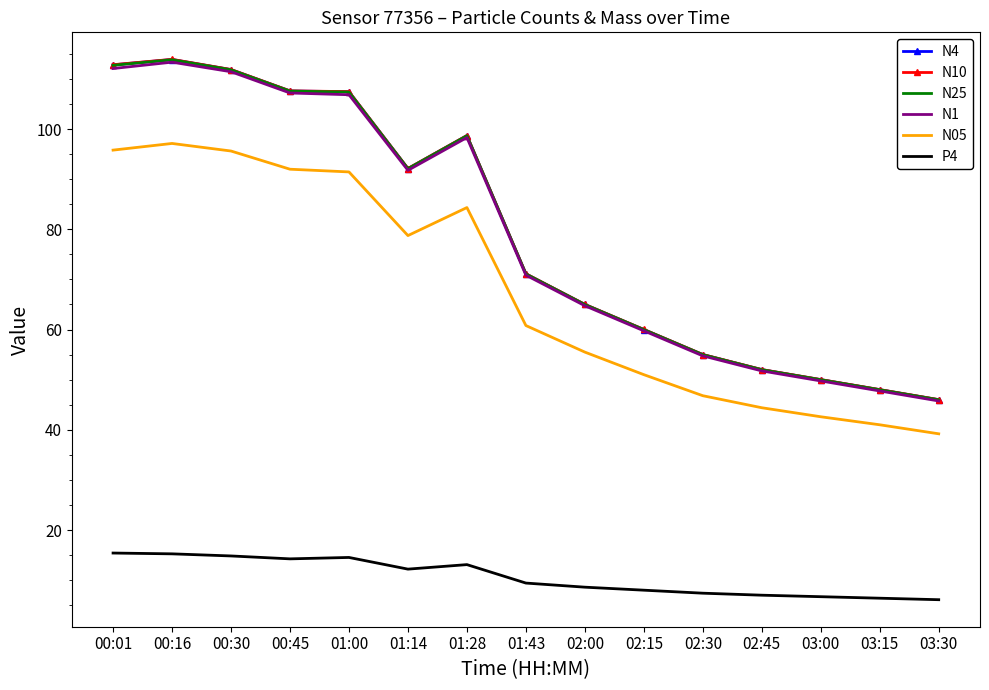

What is the total value across all series at 01:28?

491.8